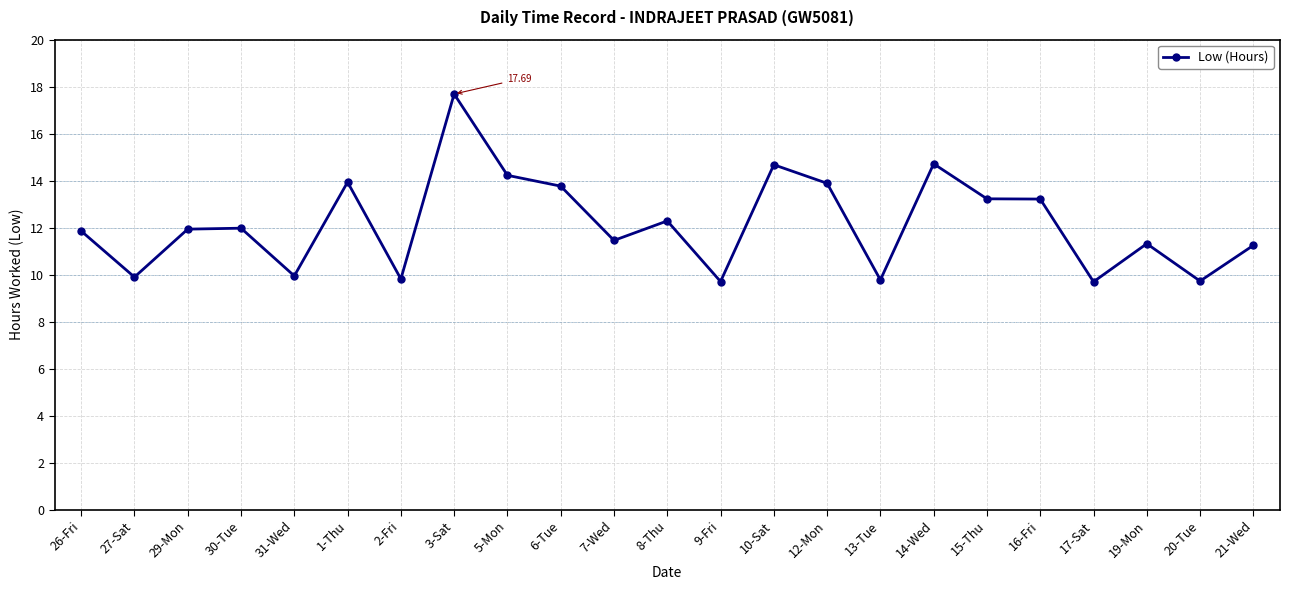

Count the number of categories in the chart.

23